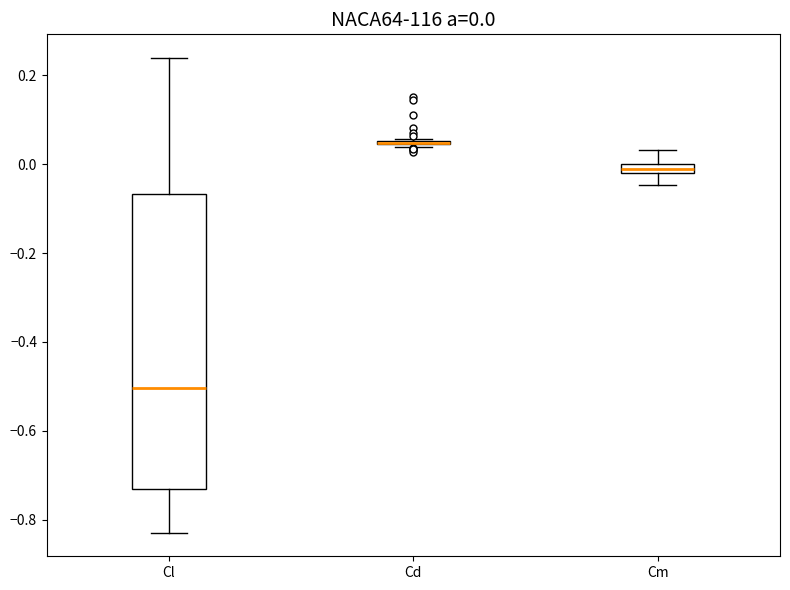

Comparing the boxes themselves (not the whiskers), which one is the tallest?

Cl